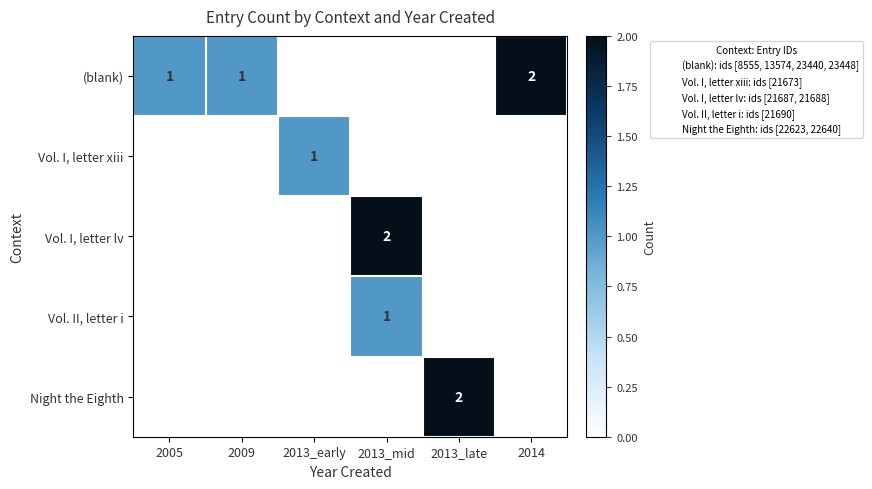

Count the Vol. I, letter xiii values in the range 0 to 1.

6